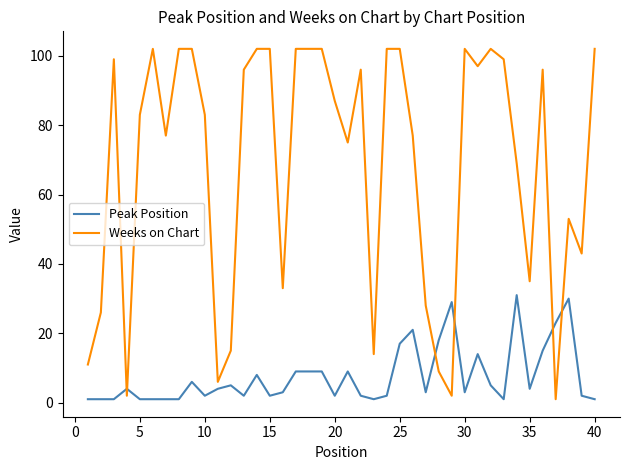

What is the maximum value for Peak Position?

31